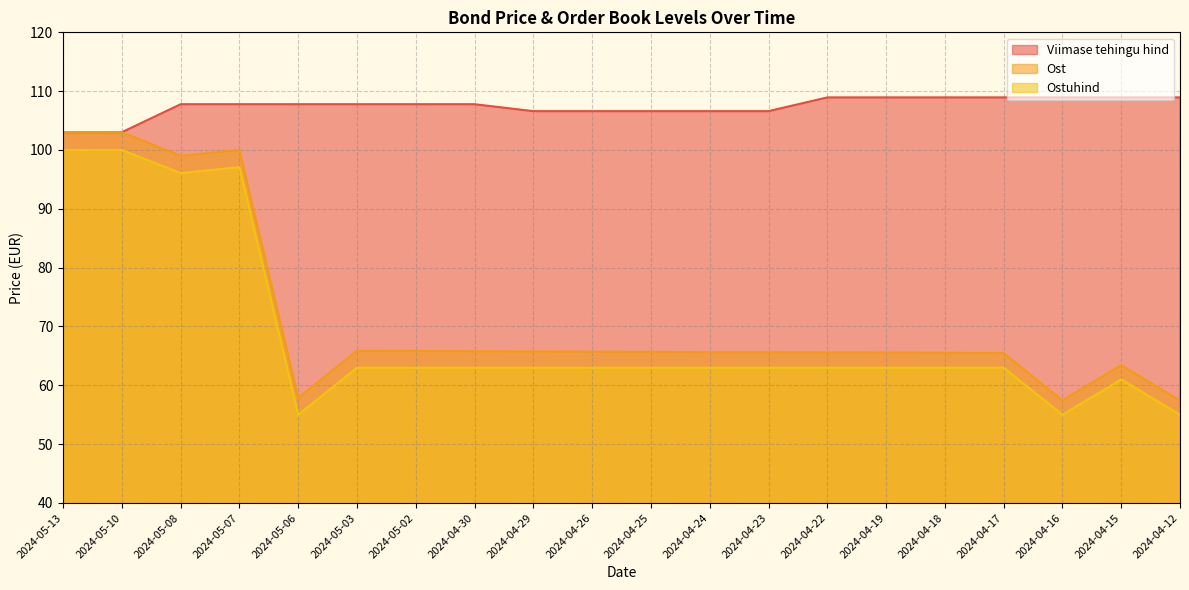

Rank the series by their maximum value, from lowest to highest.

Ostuhind, Ost, Viimase tehingu hind